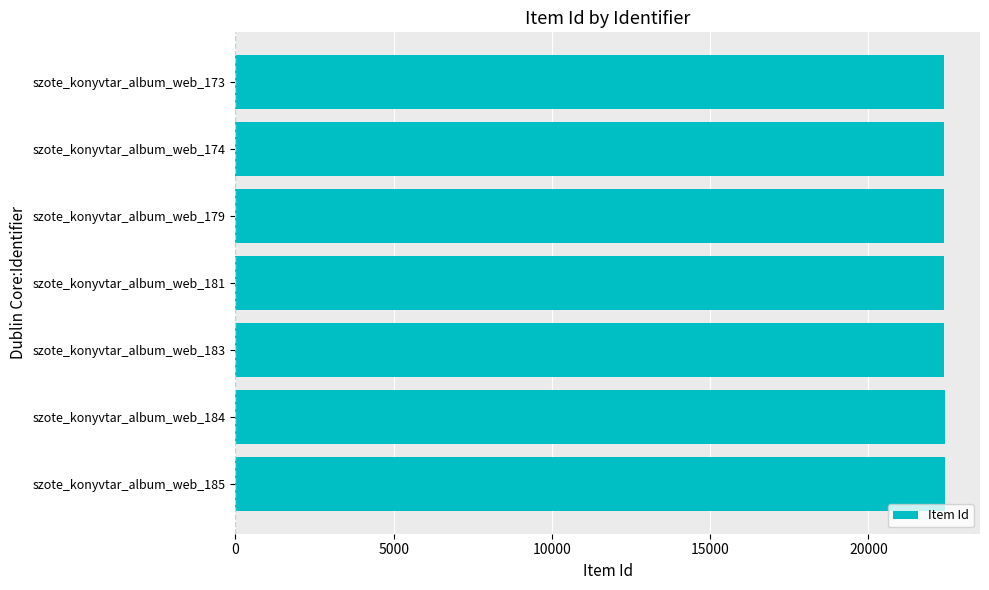

The value at szote_konyvtar_album_web_174 is 11057. True or false?

False